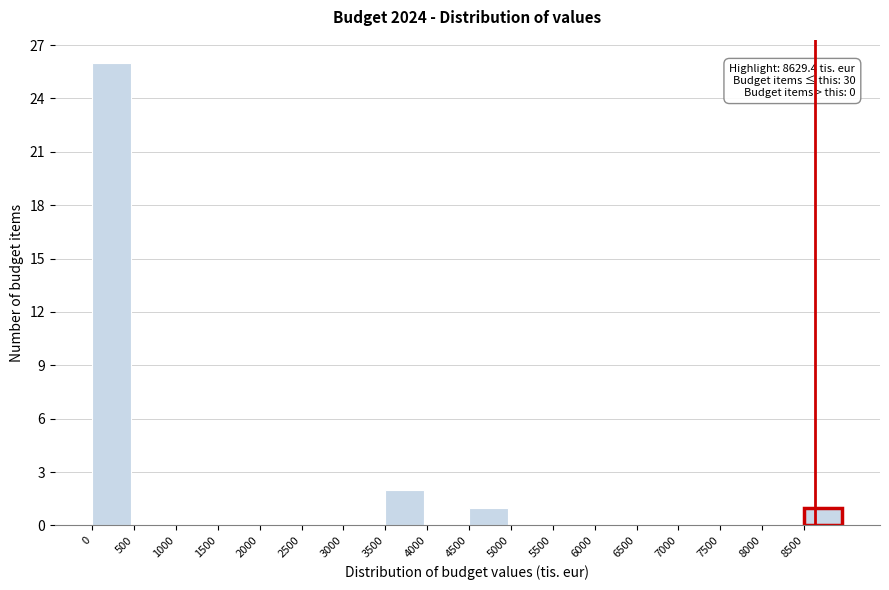

Over which range of the x-axis is the bar tallest?

0 to 500